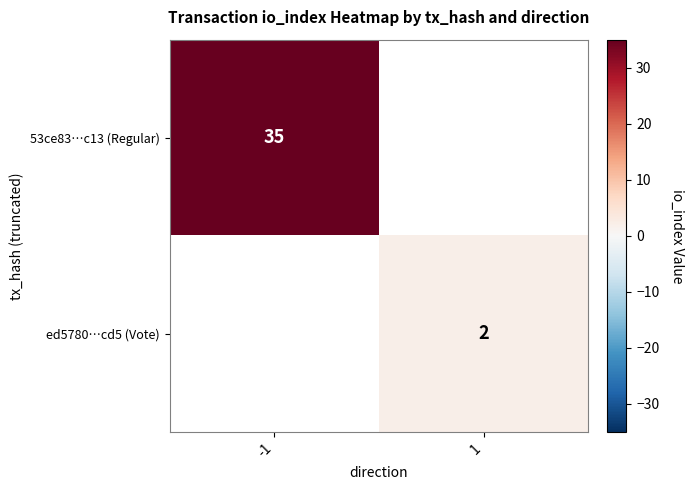

True or false: 53ce83…c13 (Regular) has a value of 20.2 at -1.

False